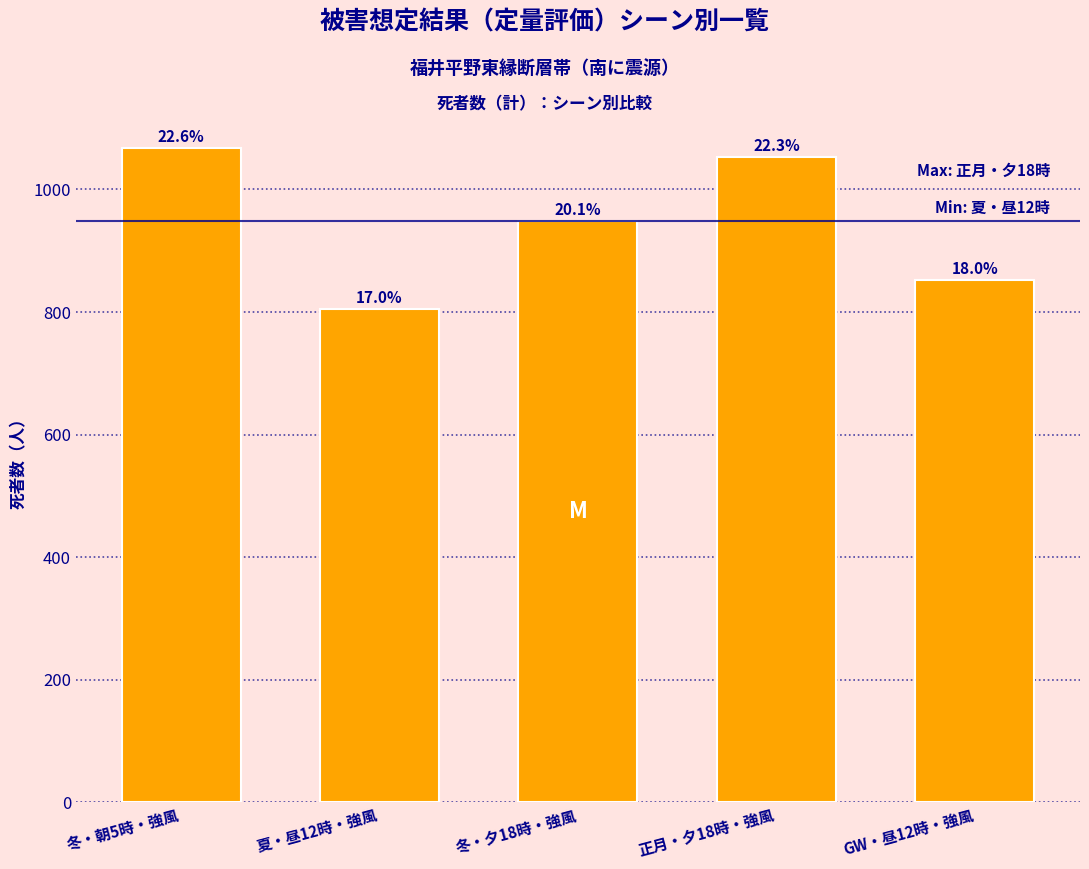

Are the bars horizontal?

No